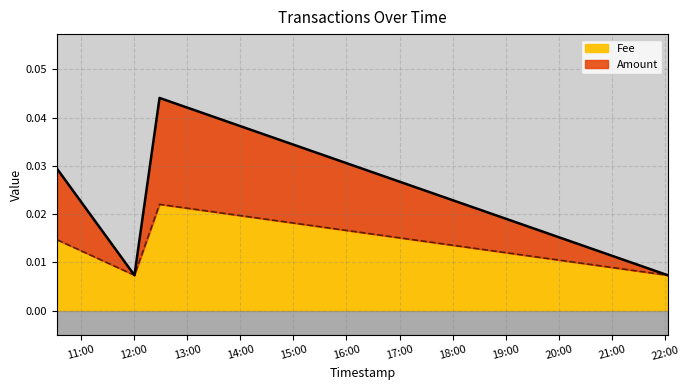

How many interior local valleys does the Fee series have?

1